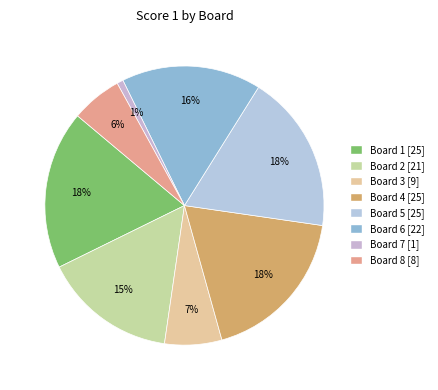

Which slice is the smallest?

Board 7